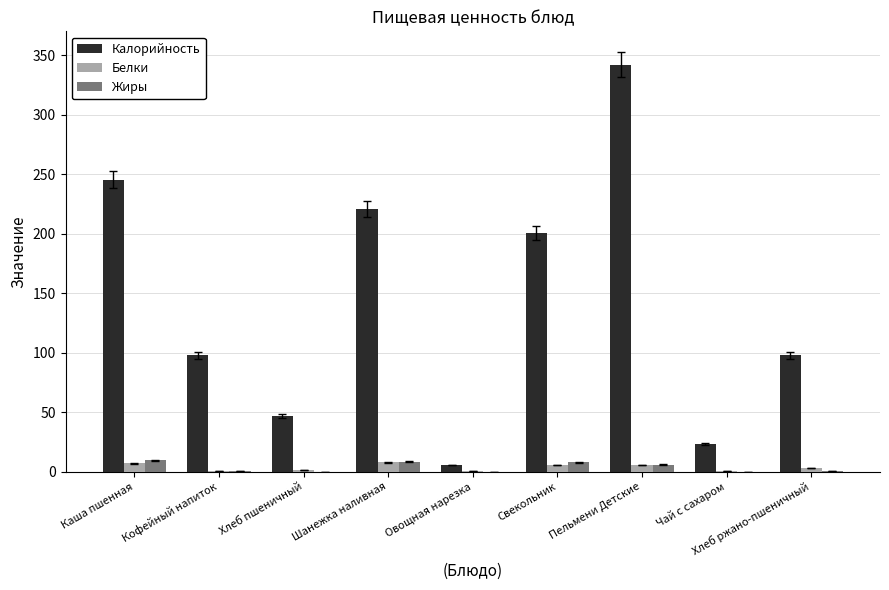

What is the total value across all series at Шанежка наливная?

237.4